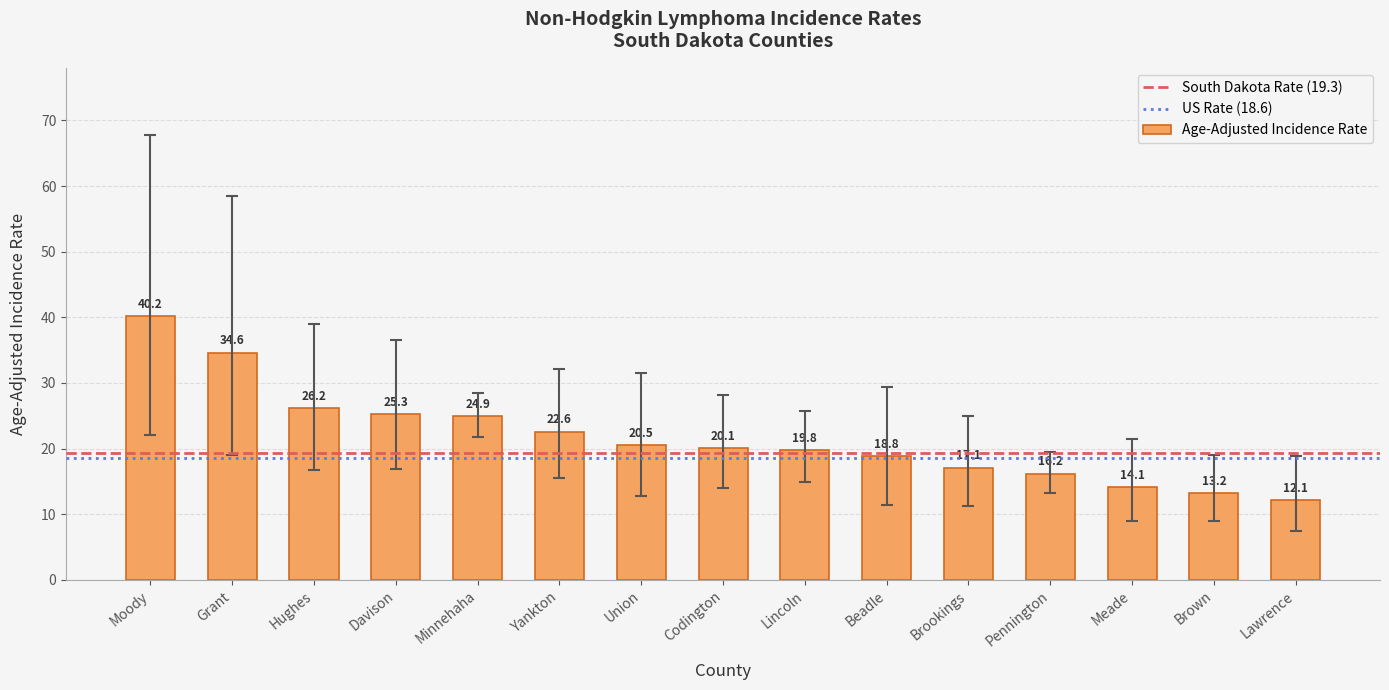

List the labels in order of value, smallest first.

Lawrence, Brown, Meade, Pennington, Brookings, Beadle, Lincoln, Codington, Union, Yankton, Minnehaha, Davison, Hughes, Grant, Moody